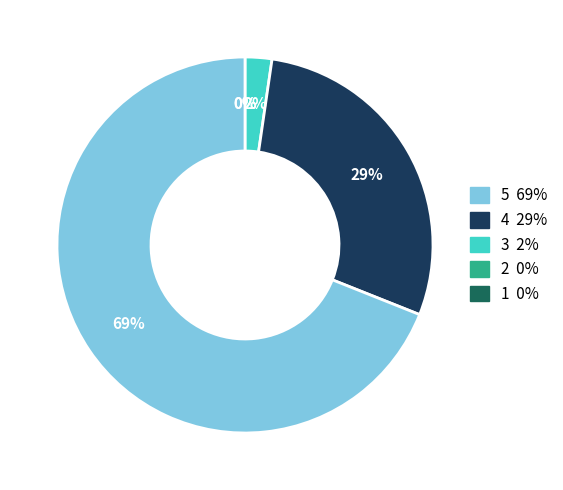

To the nearest percent, what is the average slice percentage?

20%